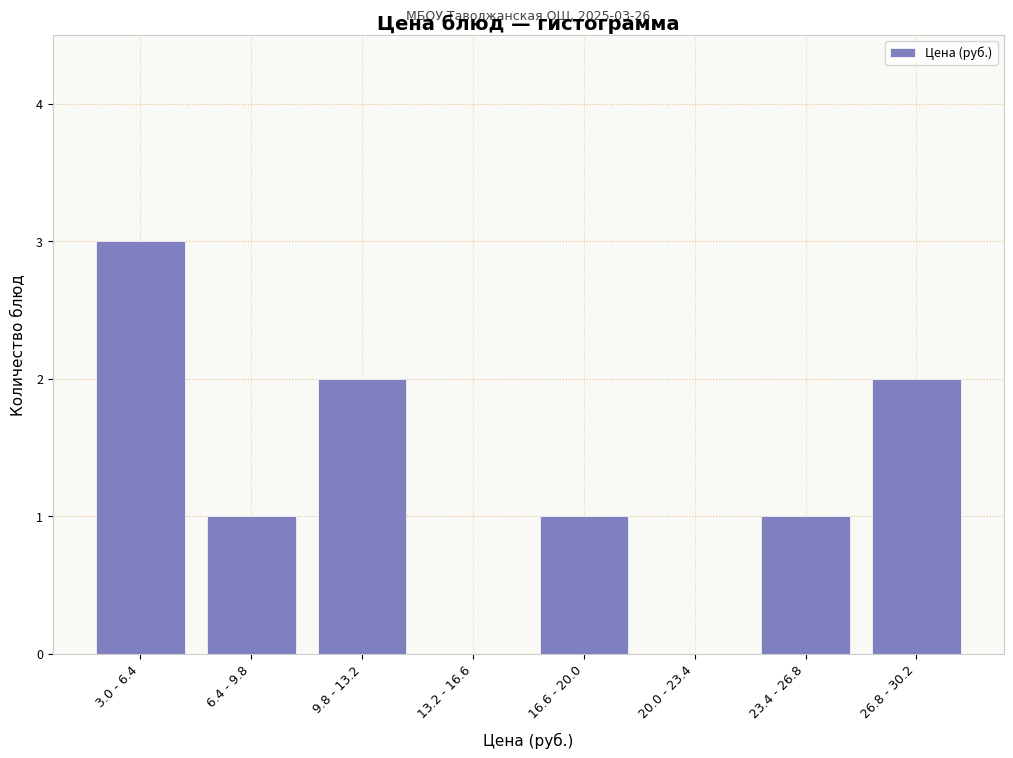

Reading right to left, extract all data points from this chart.

26.8 - 30.2=2	23.4 - 26.8=1	20.0 - 23.4=0	16.6 - 20.0=1	13.2 - 16.6=0	9.8 - 13.2=2	6.4 - 9.8=1	3.0 - 6.4=3